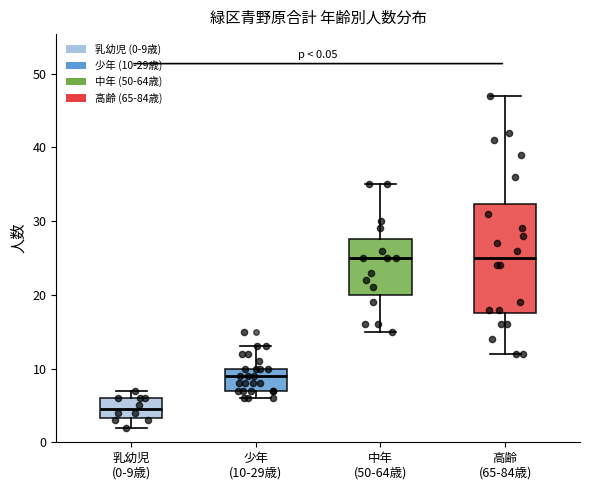

Which box has the lowest median line?

乳幼児 (0-9歳)